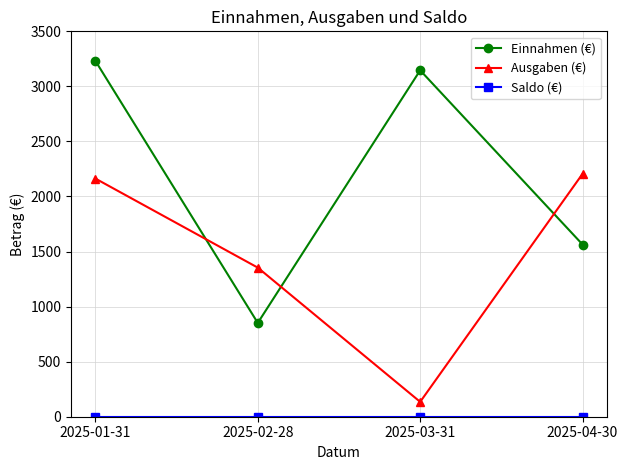

Where do Ausgaben (€) and Einnahmen (€) first cross each other?

2025-01-31 and 2025-02-28